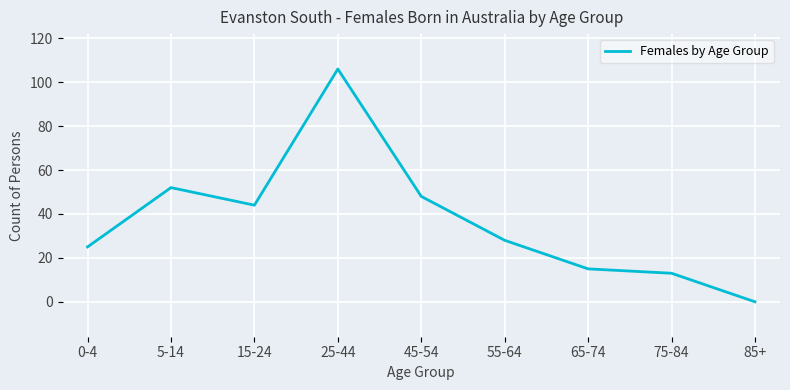

True or false: the data has more than 0 interior local peaks.

True